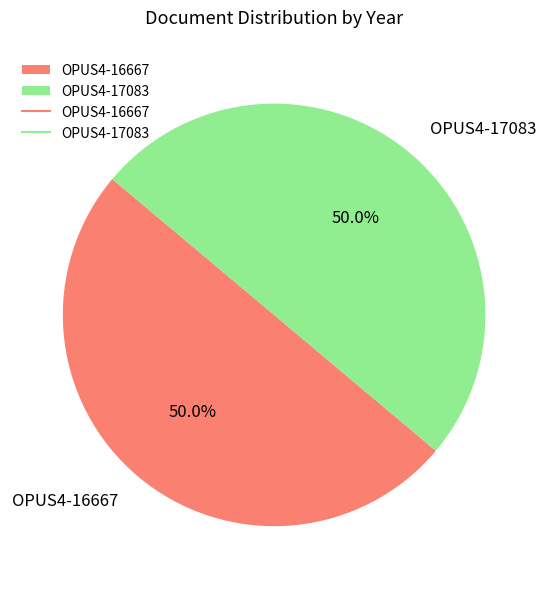

What percentage do OPUS4-16667 and OPUS4-17083 together represent?

100.0%